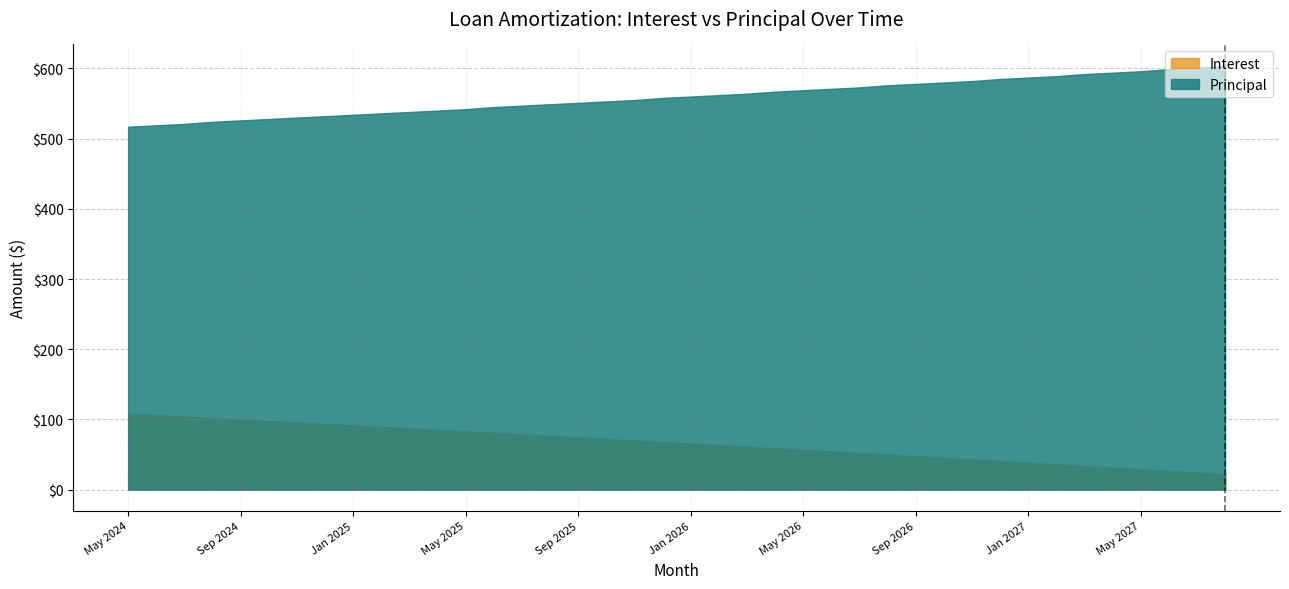

What is the label of the 12th point from the right?

Sep 2026